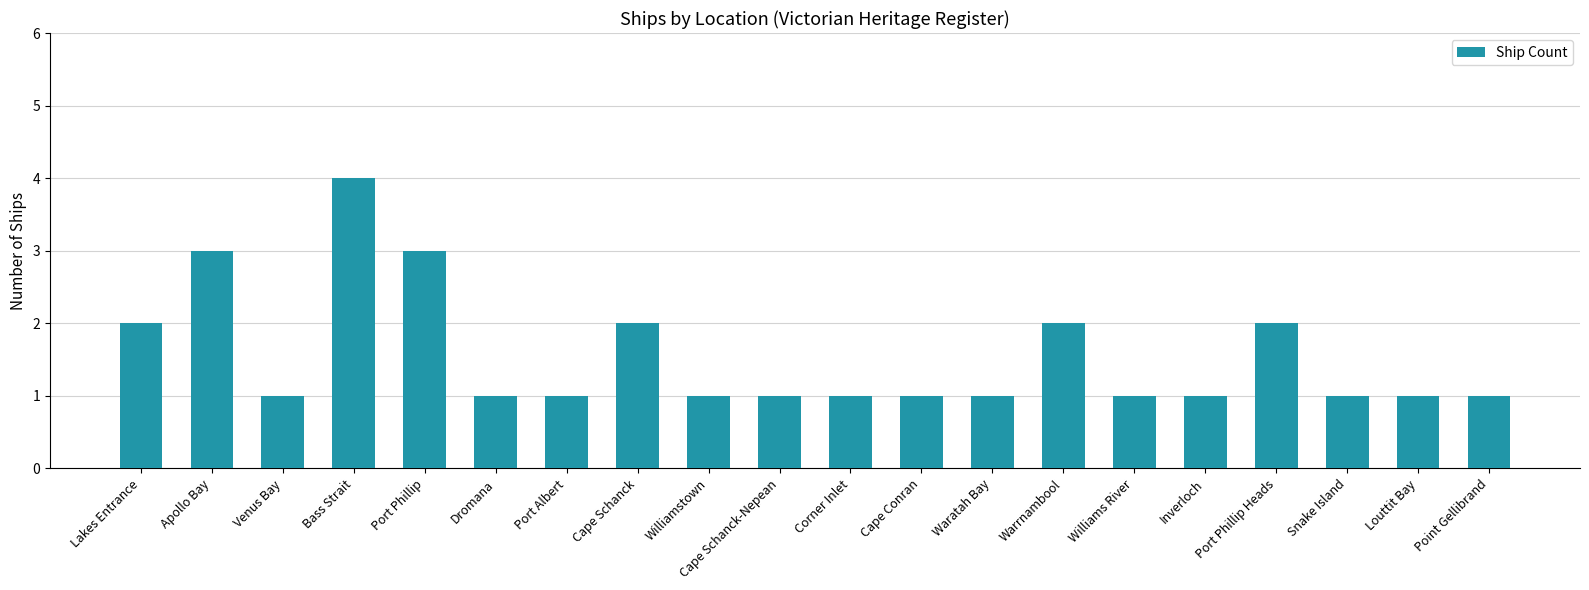

What is the label of the 10th bar from the left?

Cape Schanck-Nepean